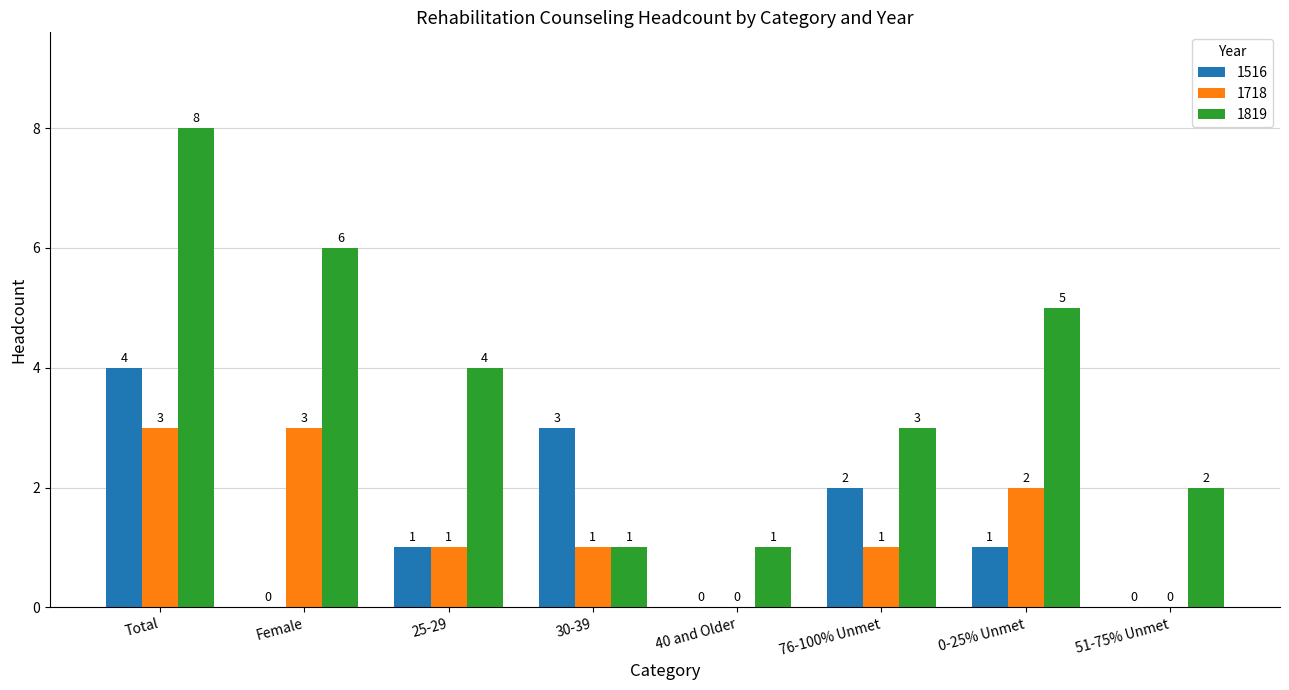

What is the total value across all series at 76-100% Unmet?

6